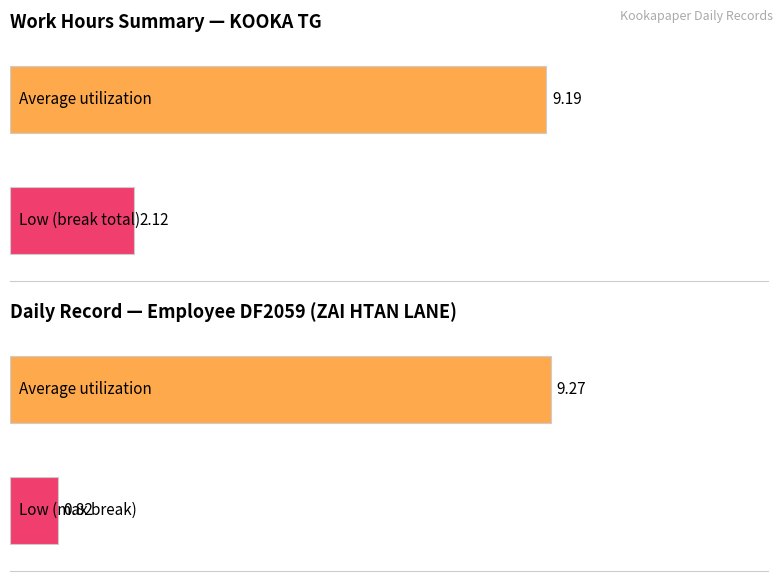

The value of Average utilization at Day 4 is 9.2. True or false?

True